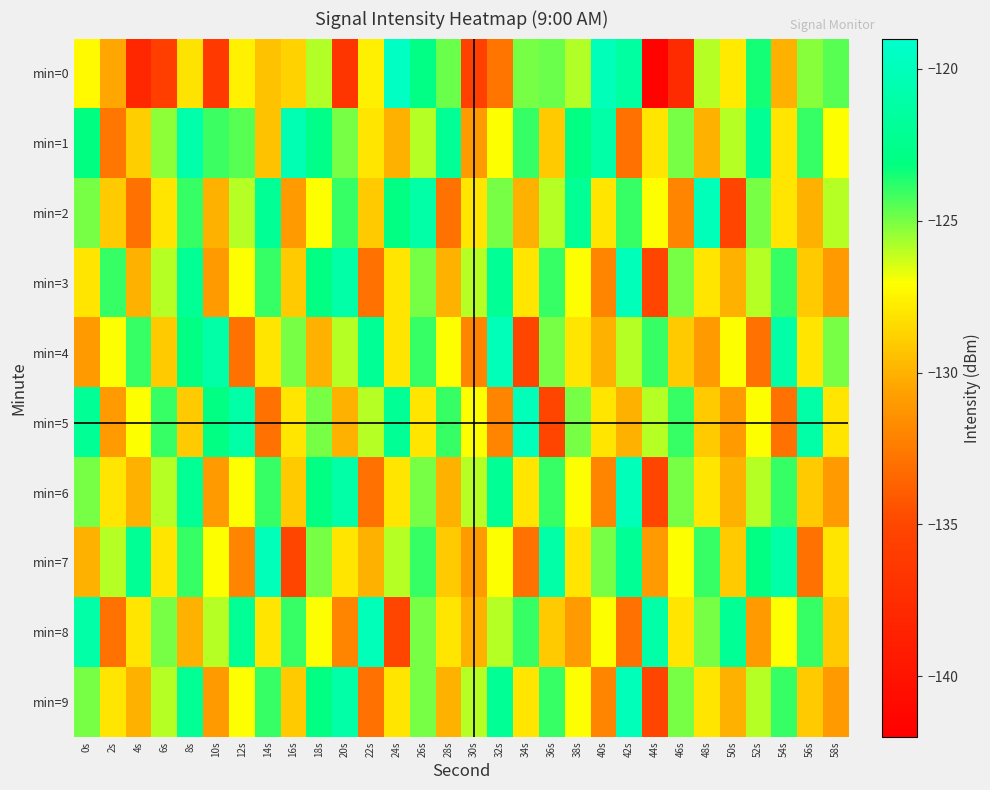

What is the smallest value displayed?

-141.6